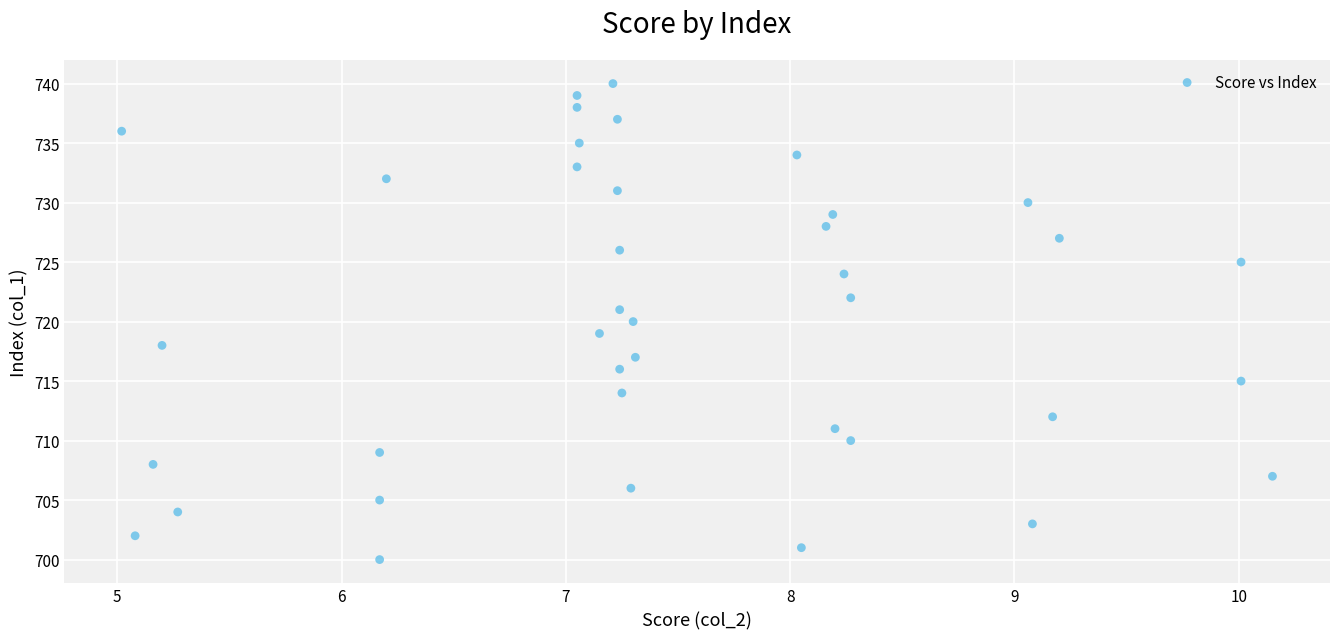

What is the range of Y values (max minus min)?

40